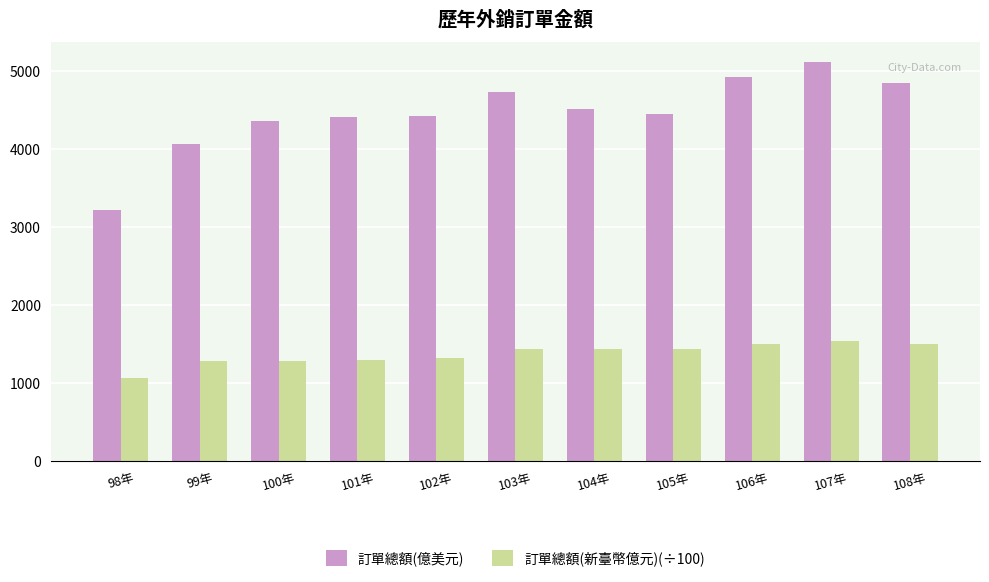

What is the spread (max minus min) of values at 105年?

3011.5